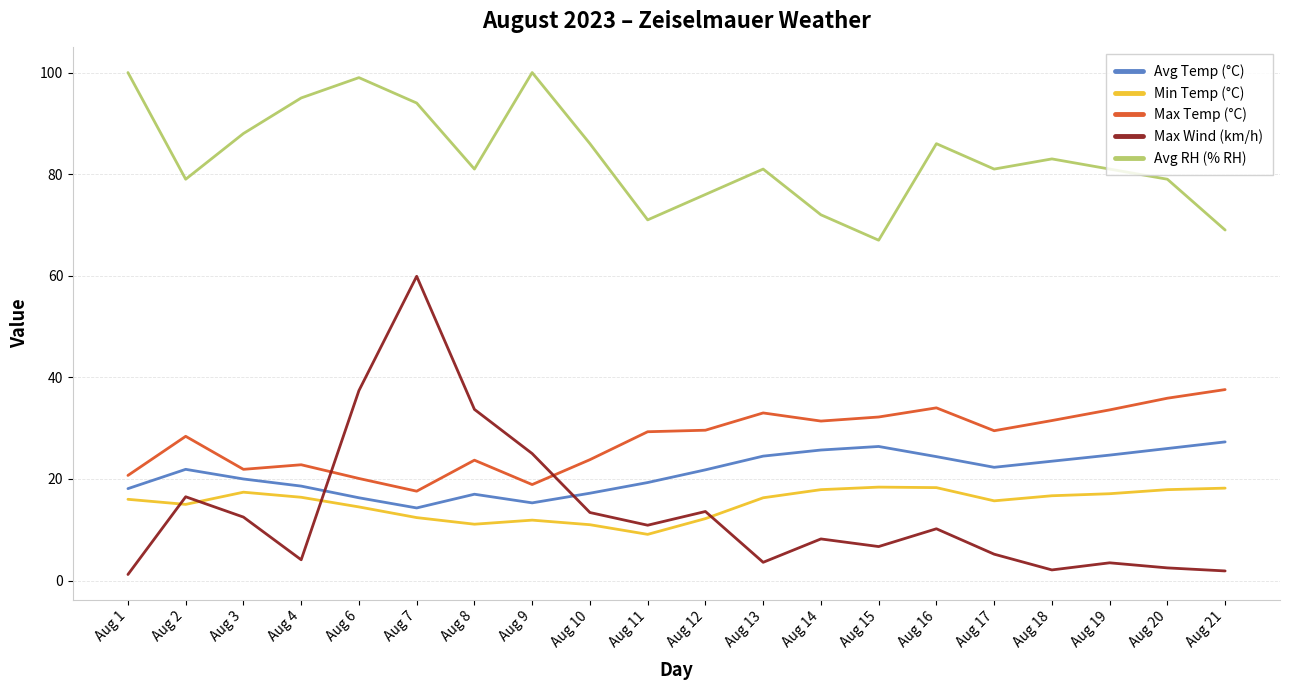

What is the maximum value shown in the chart?

100.0